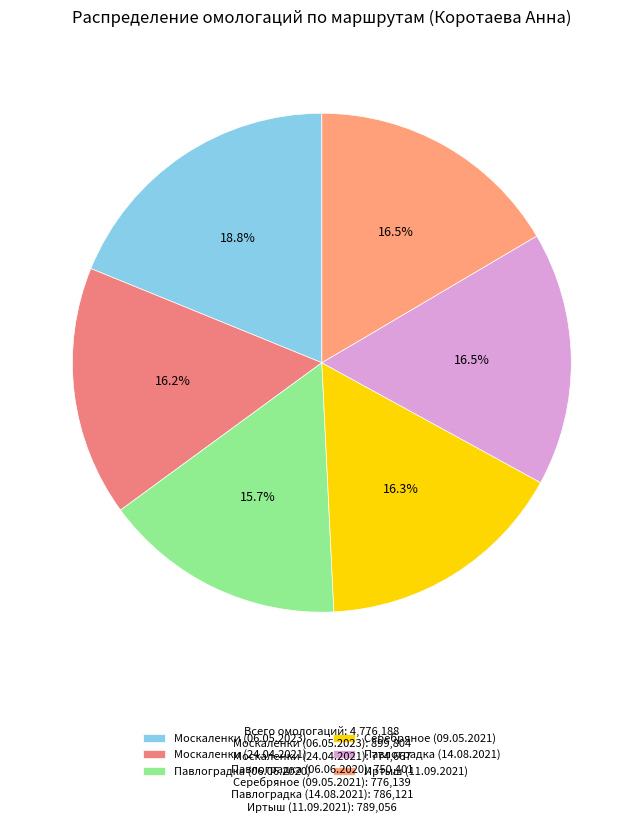

Rank the categories by value from highest to lowest.

Москаленки (06.05.2023), Иртыш (11.09.2021), Павлоградка (14.08.2021), Серебряное (09.05.2021), Москаленки (24.04.2021), Павлоградка (06.06.2020)